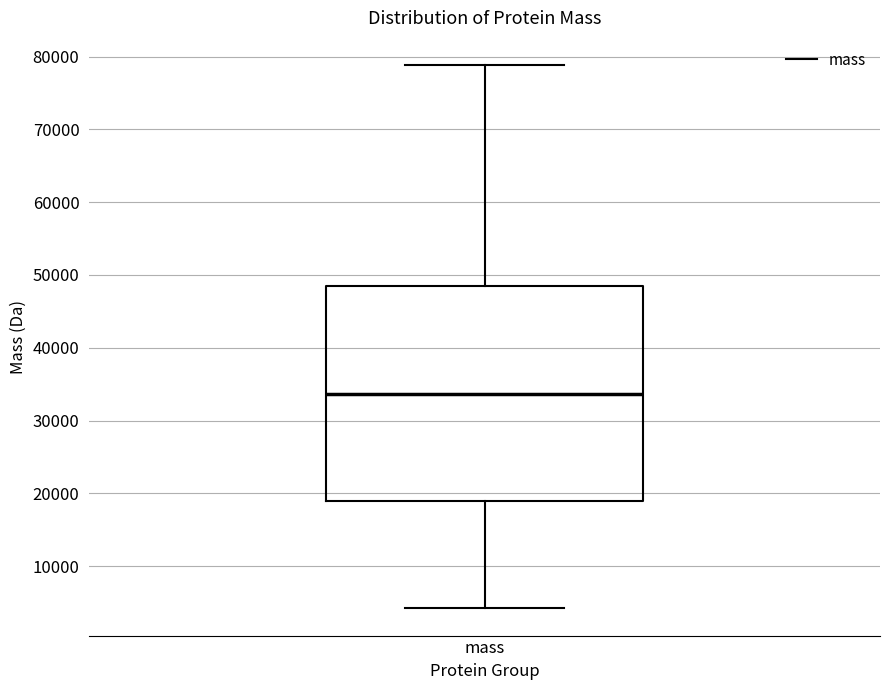

Where does the median line of the box for mass sit on the y-axis? The values are not printed on the chart, so give them approximately, as read against the axis.

34000